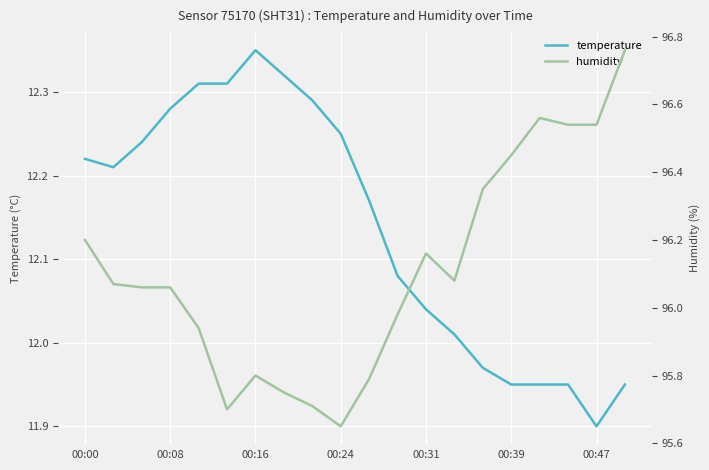

How many data points in temperature are above 12?

14